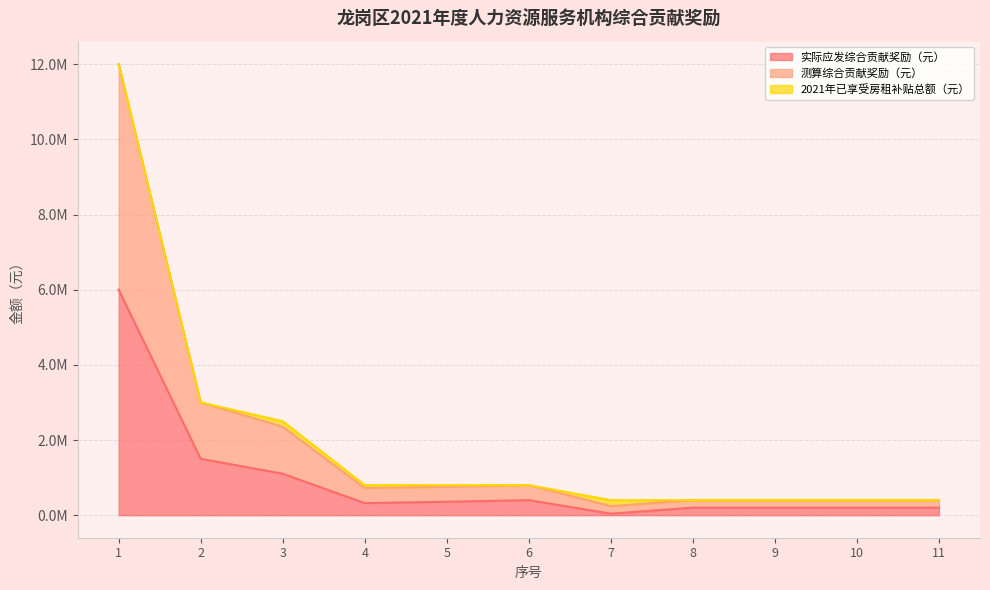

How many categories are shown in the chart?

11